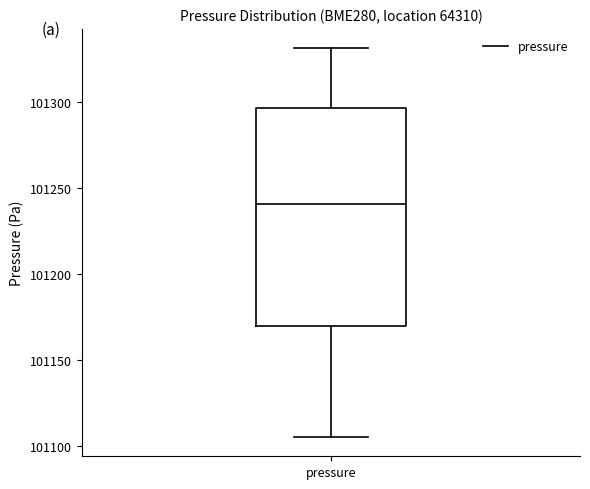

Where is the lower edge of the box for pressure on the y-axis? The values are not printed on the chart, so give them approximately, as read against the axis.

101170